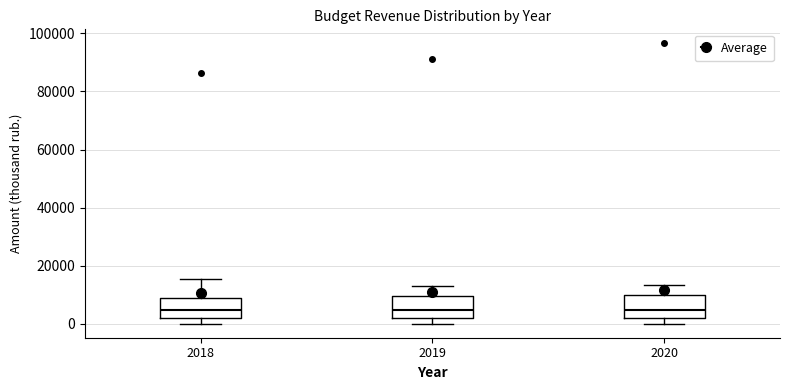

Reading left to right, transcribe this box plot: for each box, give where its median line is, the range the box spans, and where its two whiskers end, as read against the y-axis. The values are not printed on the chart, so give them approximately, as read against the axis.

2018: median 4000, box 2000 to 8000, whiskers 0 to 16000
2019: median 4000, box 2000 to 10000, whiskers 0 to 12000
2020: median 4000, box 2000 to 10000, whiskers 0 to 14000